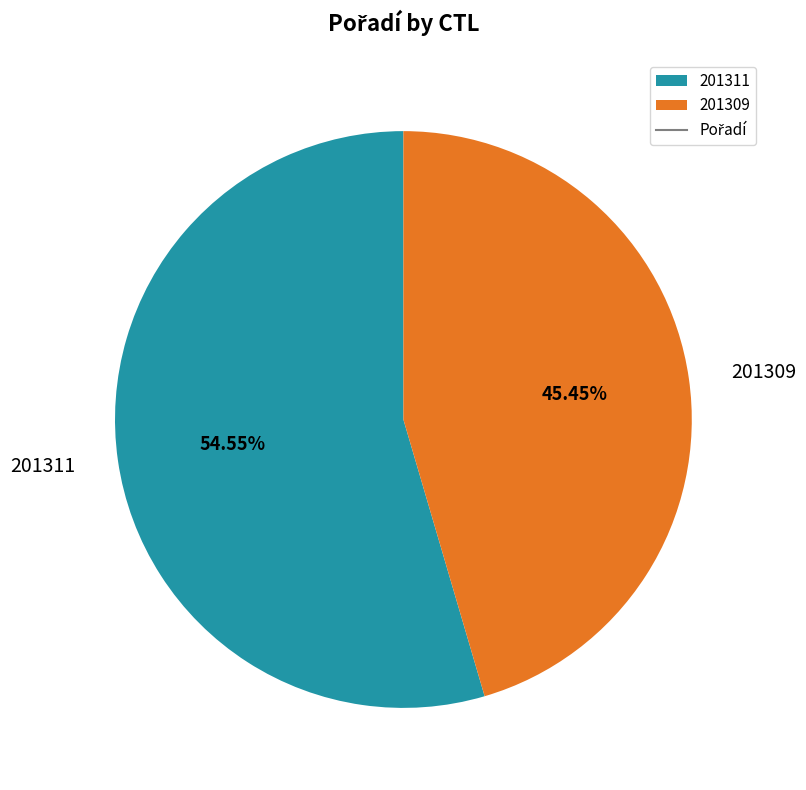

What is the ratio of the value at 201309 to the value at 201311?

0.8